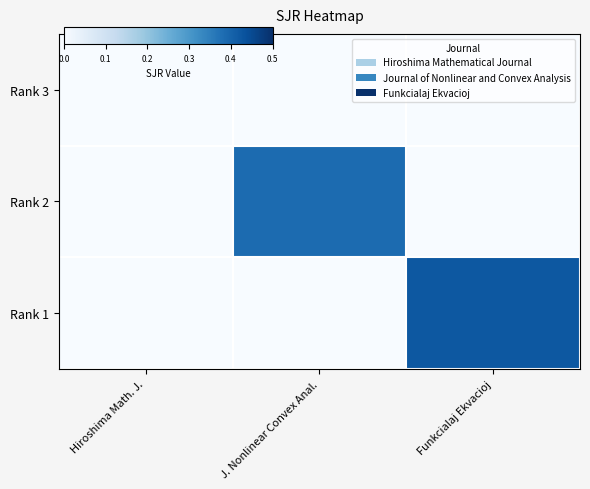

Which has a higher value, Funkcialaj Ekvacioj or Hiroshima Math. J.?

Funkcialaj Ekvacioj